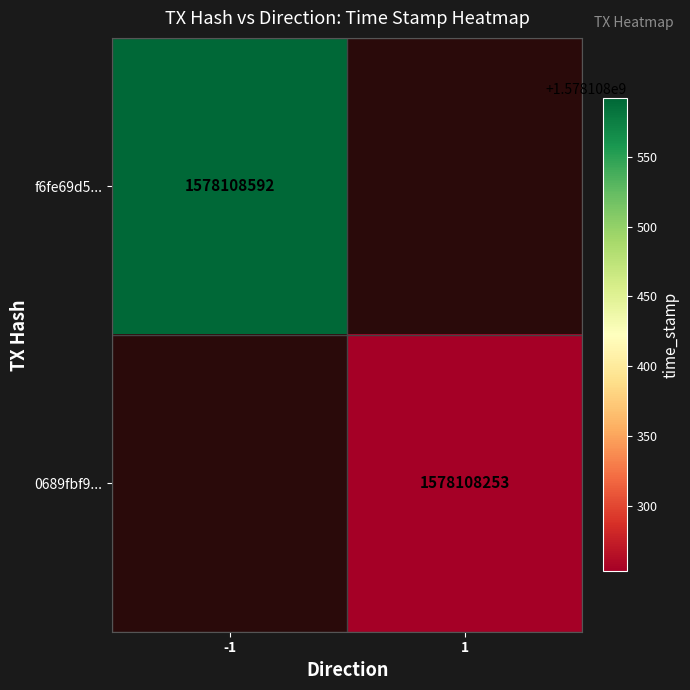

List the series in order of their overall mean, highest first.

f6fe69d518c20507deca57666944aa1372603a5, 0689fbf9c81021f82968ad4bda67ed1065fe2db